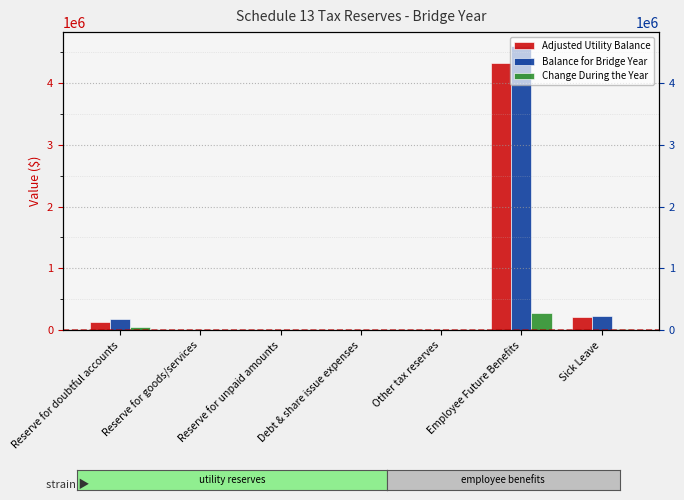

Rank the categories by Adjusted Utility Balance value from lowest to highest.

Reserve for goods/services, Reserve for unpaid amounts, Debt & share issue expenses, Other tax reserves, Reserve for doubtful accounts, Sick Leave, Employee Future Benefits